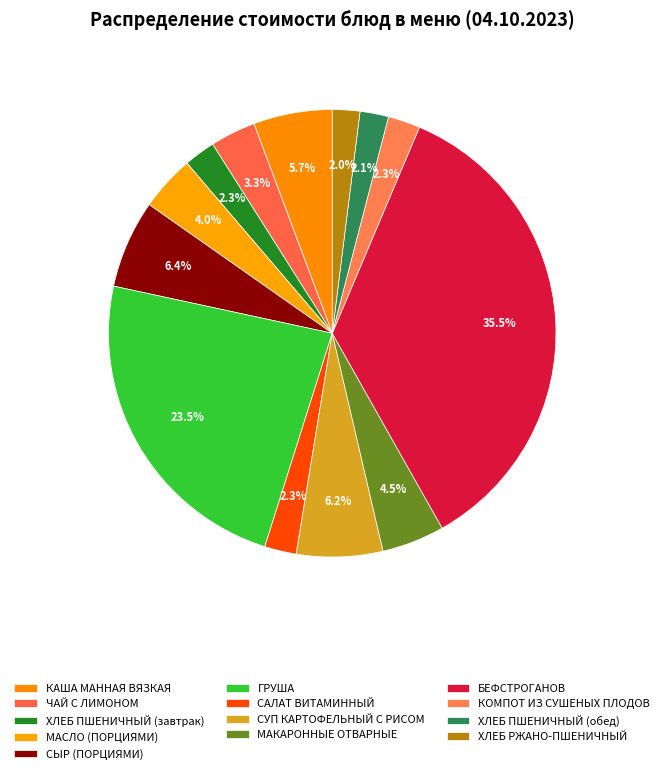

Is there any slice that represents more than half of the pie?

No